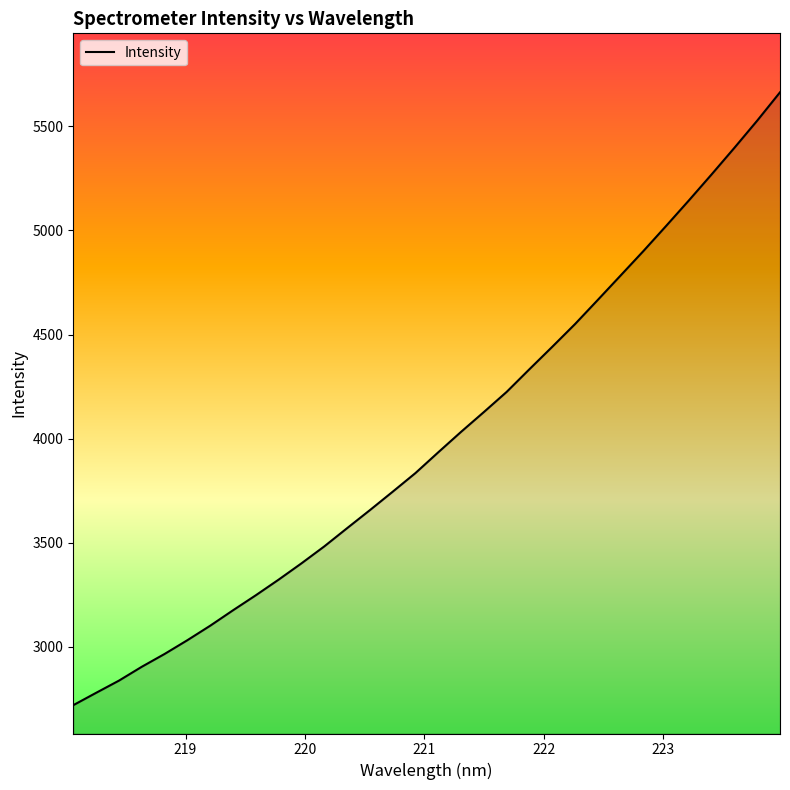

What is the maximum value shown in the chart?

5662.9